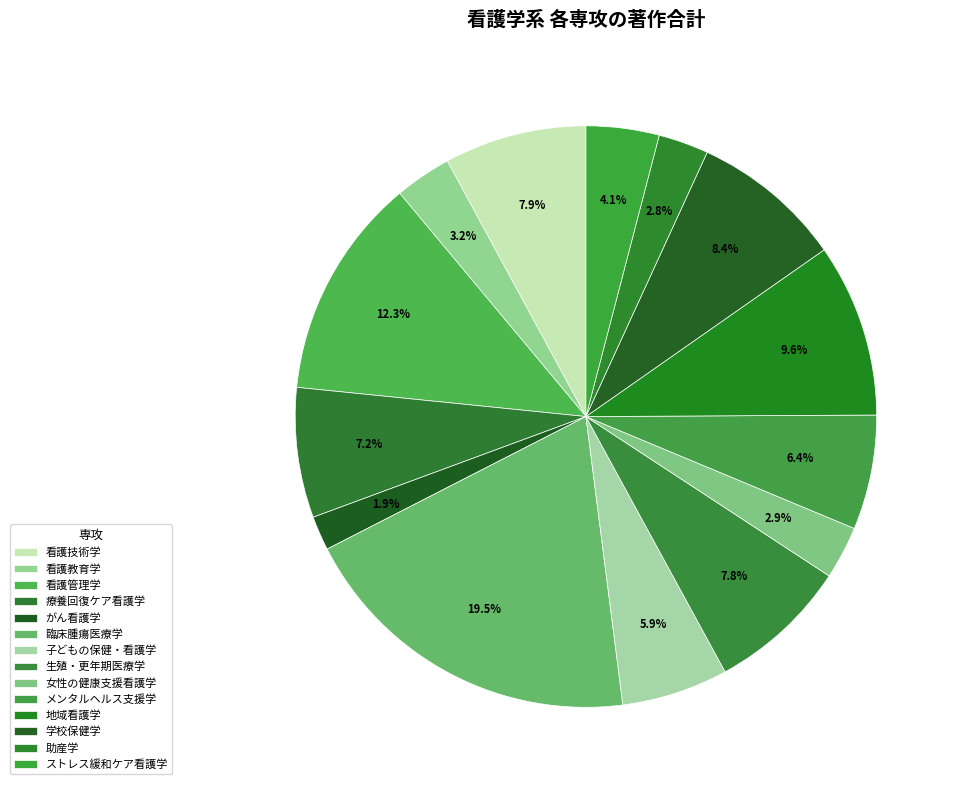

Count the number of slices in the pie.

14